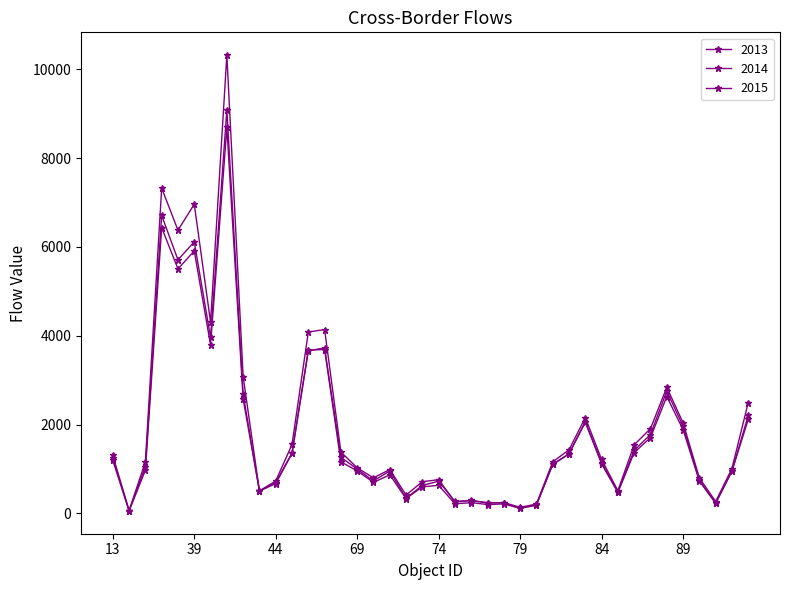

How many series are shown in this chart?

3